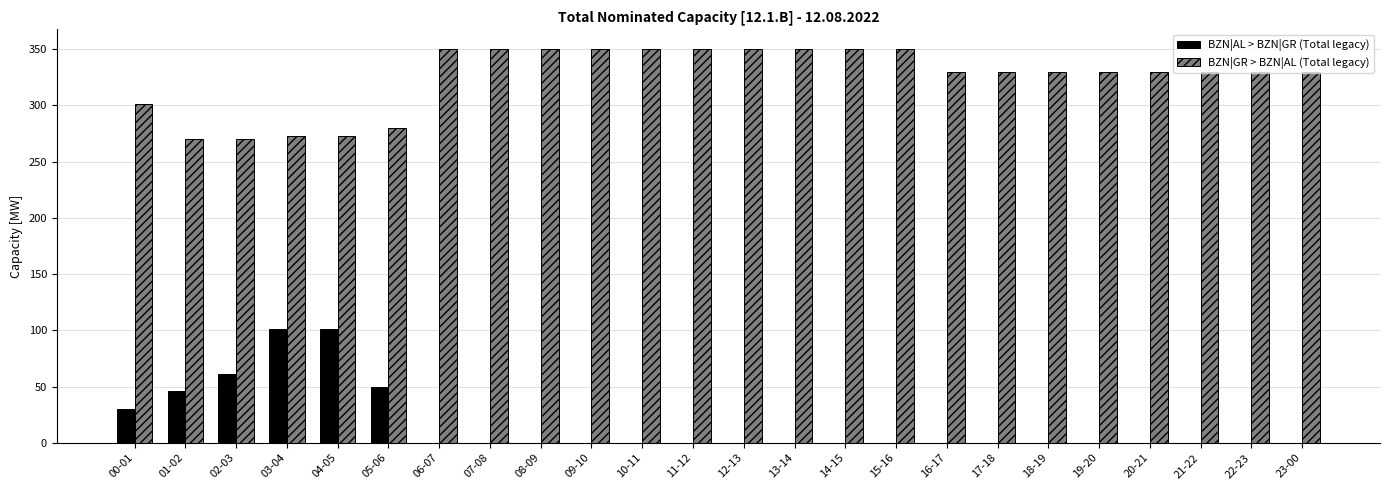

Are the bars grouped side by side (vs. stacked)?

Yes